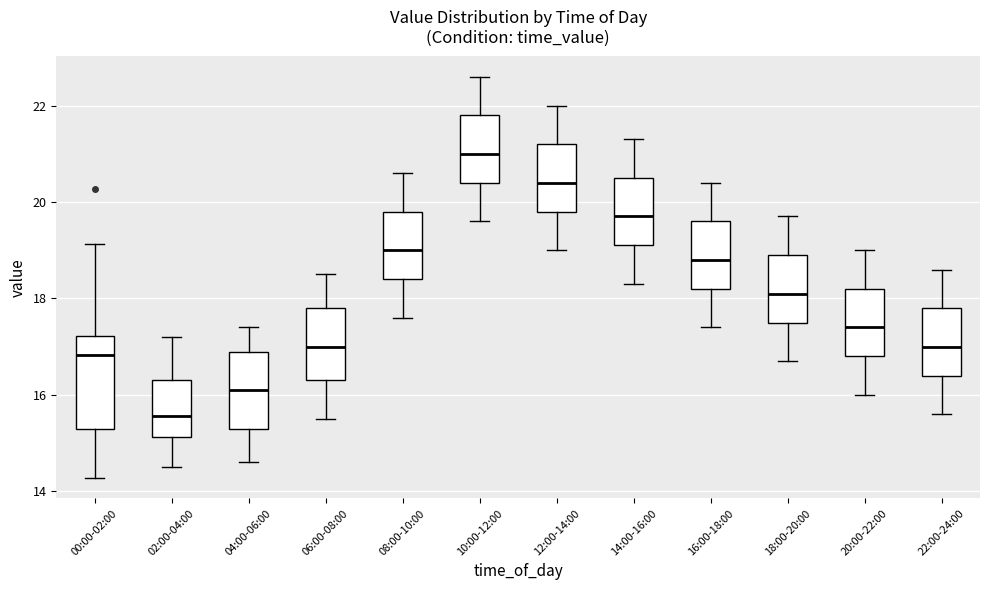

Reading left to right, read every box against the y-axis: the position of its median line, the range the box covers, and the ends of its whiskers. The values are not printed on the chart, so give them approximately, as read against the axis.

00:00-02:00: median 16.8, box 15.4 to 17.2, whiskers 14.2 to 19.2
02:00-04:00: median 15.6, box 15.2 to 16.4, whiskers 14.6 to 17.2
04:00-06:00: median 16.2, box 15.4 to 17.0, whiskers 14.6 to 17.4
06:00-08:00: median 17.0, box 16.4 to 17.8, whiskers 15.6 to 18.6
08:00-10:00: median 19.0, box 18.4 to 19.8, whiskers 17.6 to 20.6
10:00-12:00: median 21.0, box 20.4 to 21.8, whiskers 19.6 to 22.6
12:00-14:00: median 20.4, box 19.8 to 21.2, whiskers 19.0 to 22.0
14:00-16:00: median 19.8, box 19.2 to 20.6, whiskers 18.4 to 21.4
16:00-18:00: median 18.8, box 18.2 to 19.6, whiskers 17.4 to 20.4
18:00-20:00: median 18.2, box 17.6 to 19.0, whiskers 16.8 to 19.8
20:00-22:00: median 17.4, box 16.8 to 18.2, whiskers 16.0 to 19.0
22:00-24:00: median 17.0, box 16.4 to 17.8, whiskers 15.6 to 18.6